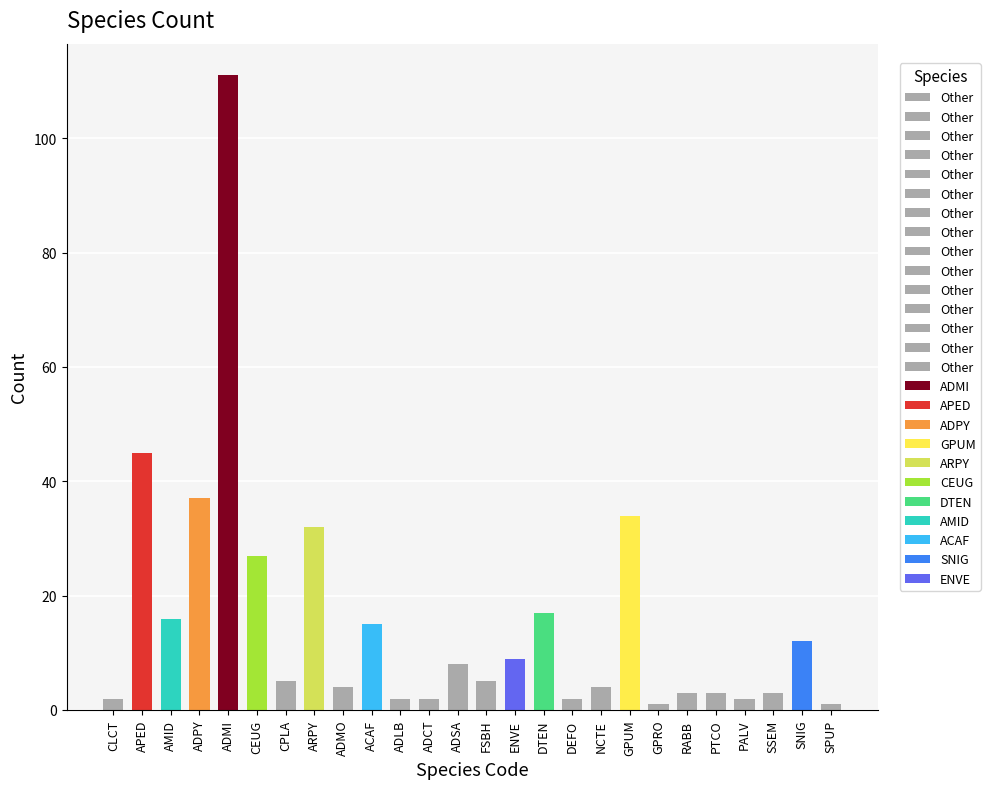

How many data points are above 5?

12